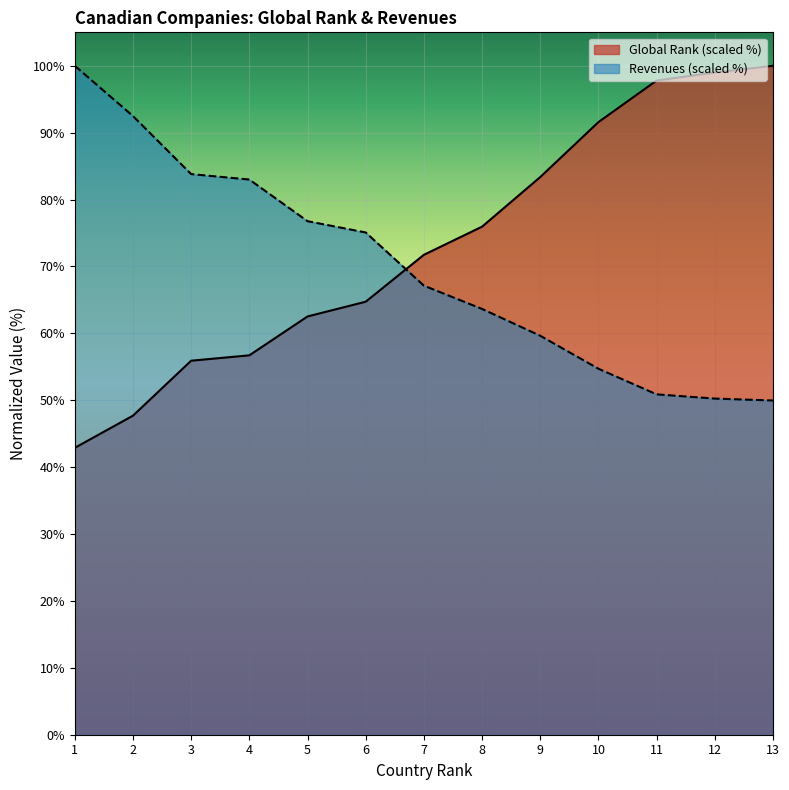

Count the number of categories in the chart.

13